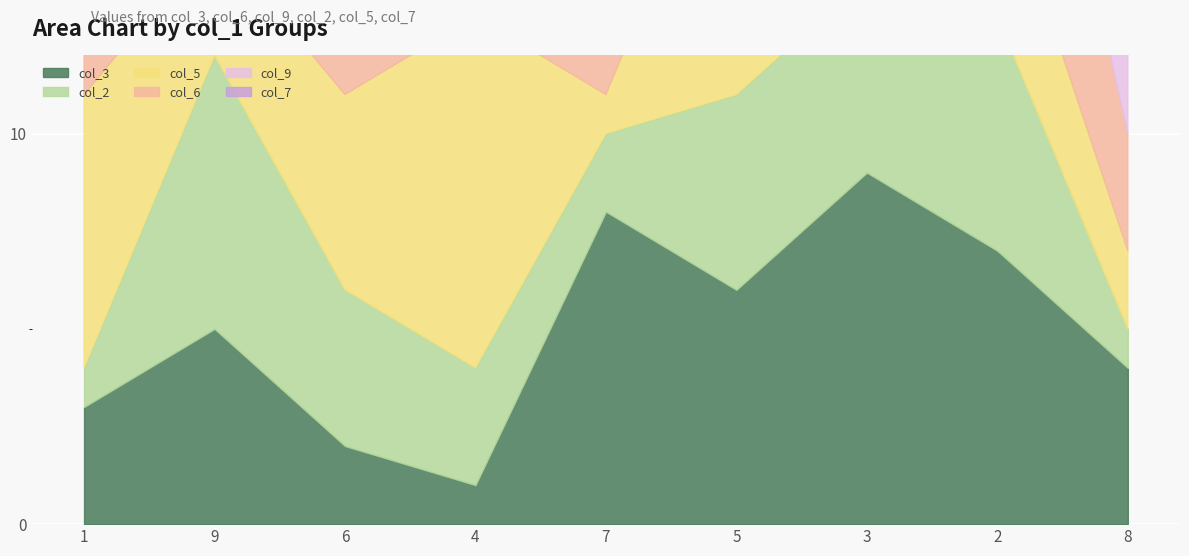

Reading left to right, what are all the values shown in this chart?

col_3: 3	5	2	1	8	6	9	7	4
col_6: 2	6	9	5	4	7	1	8	3
col_9: 5	4	1	6	9	2	8	3	7
col_2: 1	7	4	3	2	5	5	6	1
col_5: 7	3	5	9	1	8	6	4	2
col_7: 9	8	3	7	5	4	2	1	6